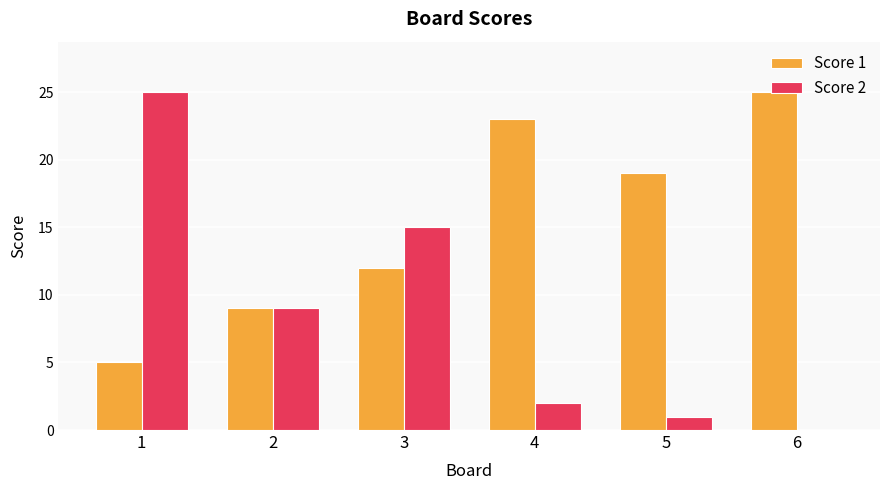

What is the total value across all series at 1?

30